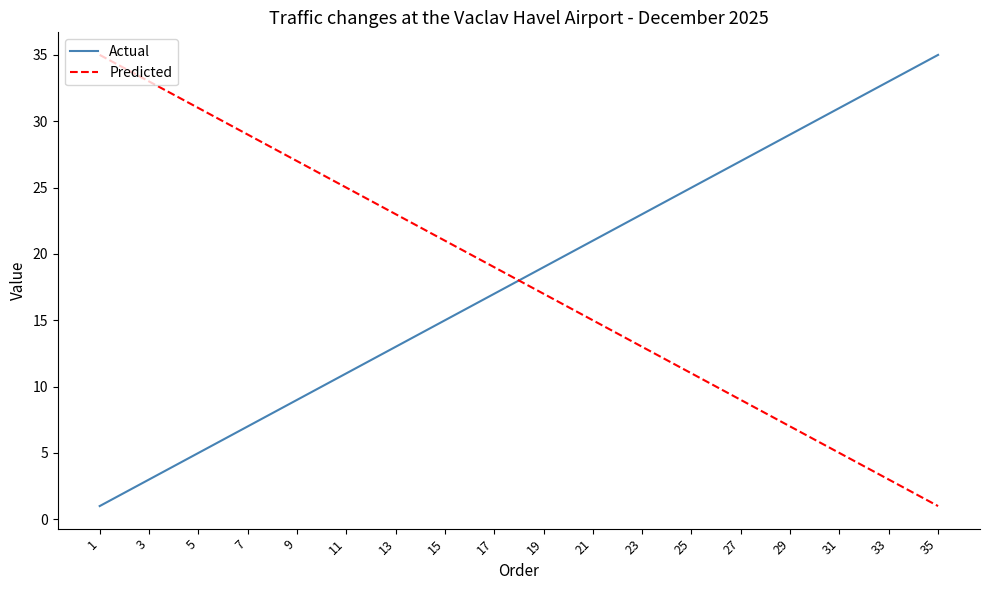

Does the chart have visible grid lines?

No